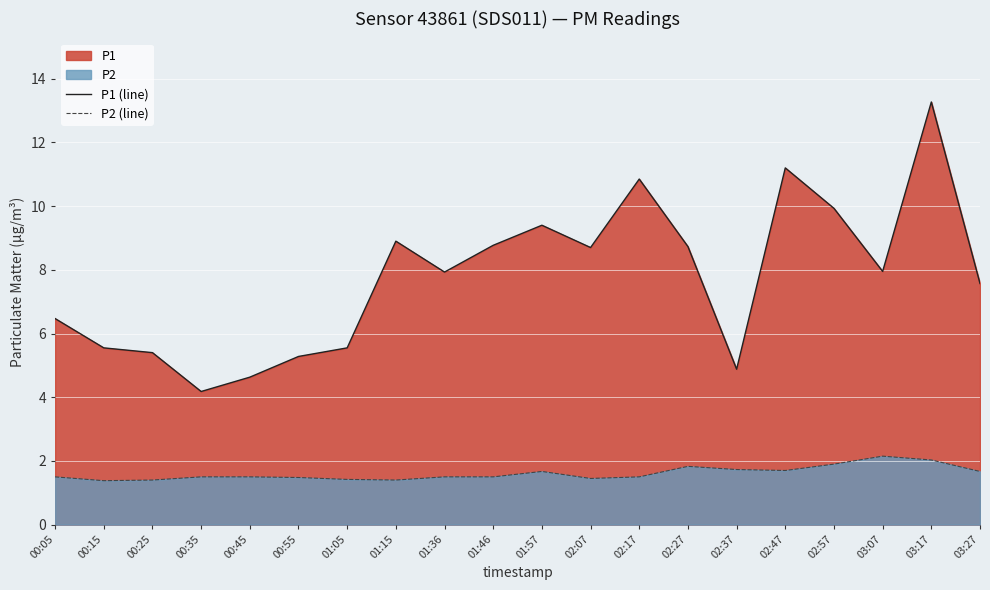

Which series has the largest total across all categories?

P1 (line)